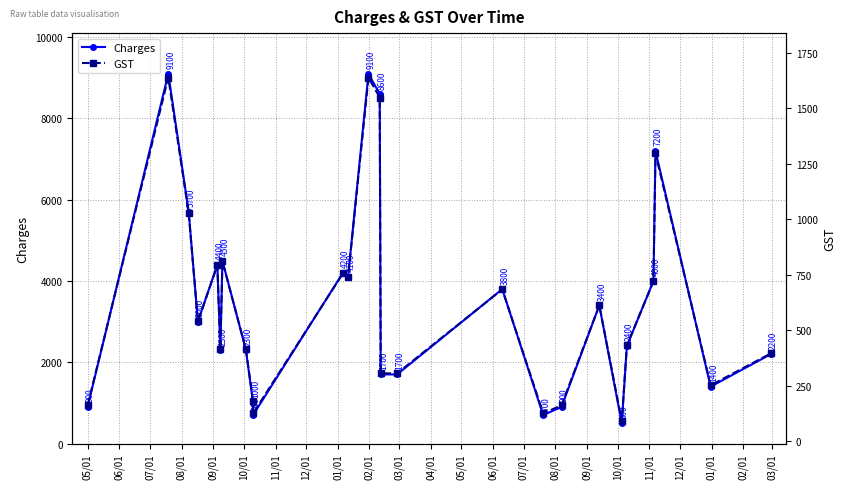

True or false: GST and Charges cross at least once.

False